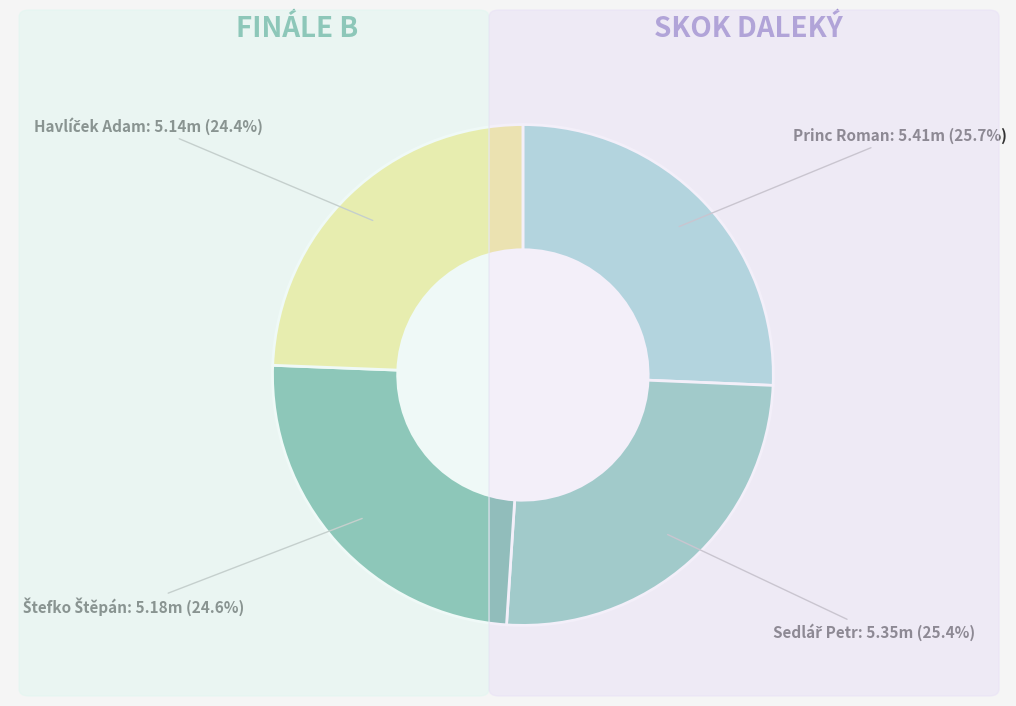

Does any single category account for the majority?

No